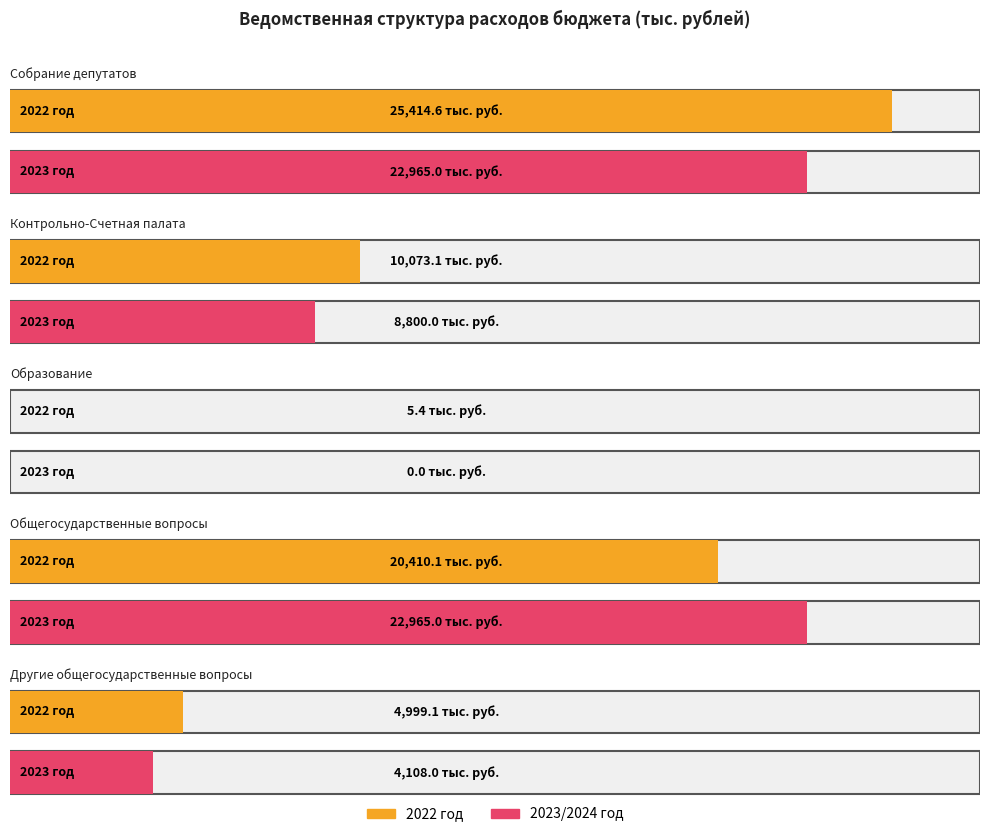

What is the greatest value displayed?

25414.6